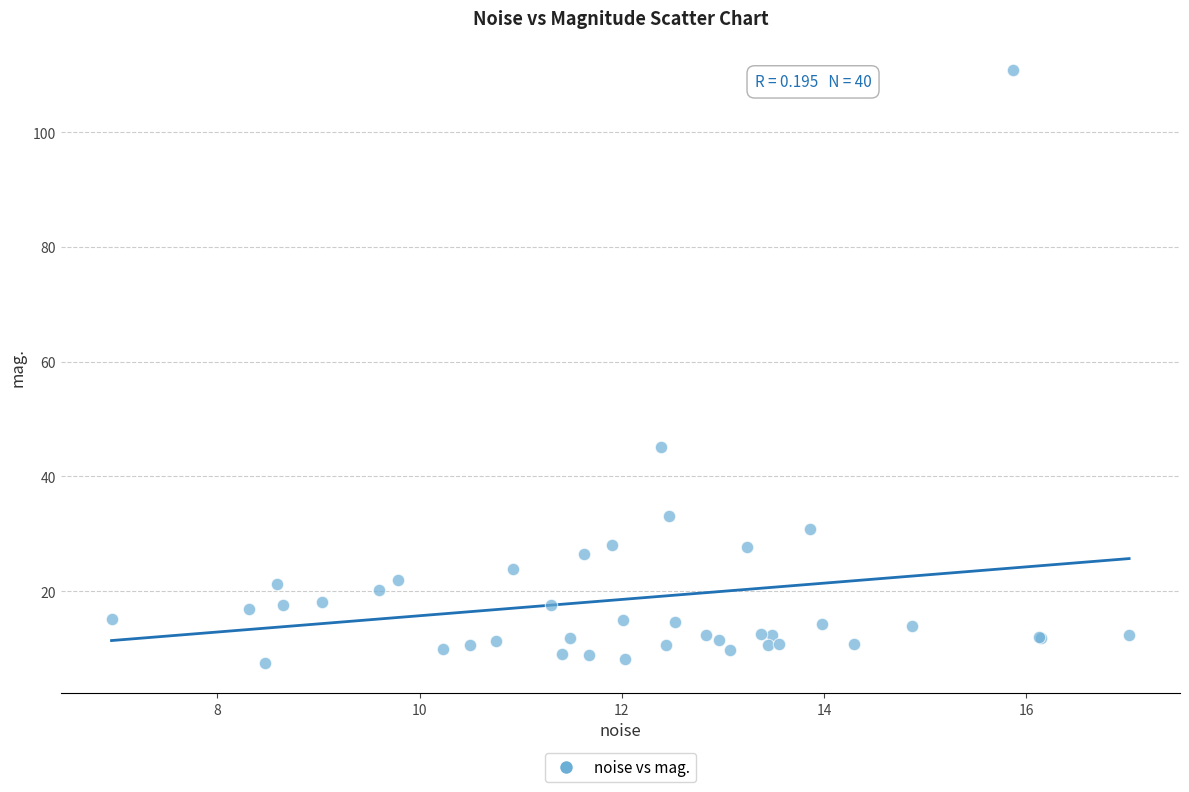

What Y value in the scatter plot is closest to 59?

45.1